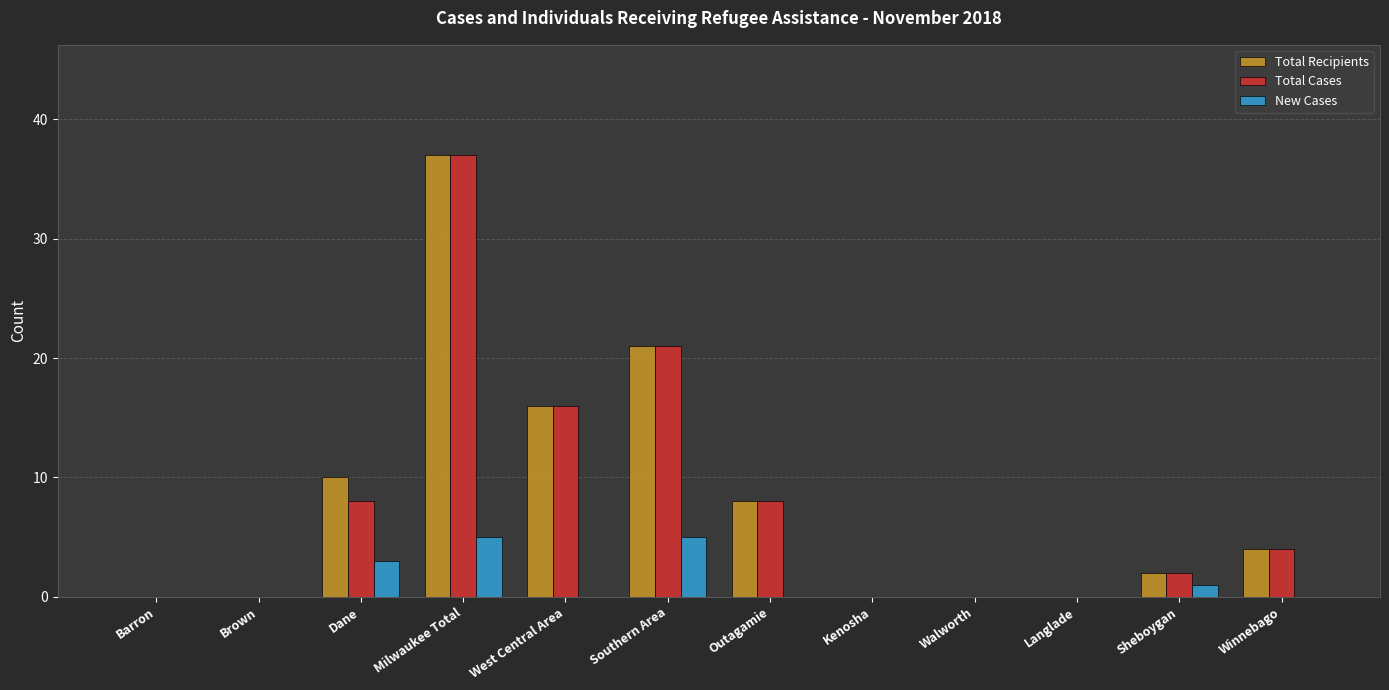

What is the sum of all New Cases values?

14